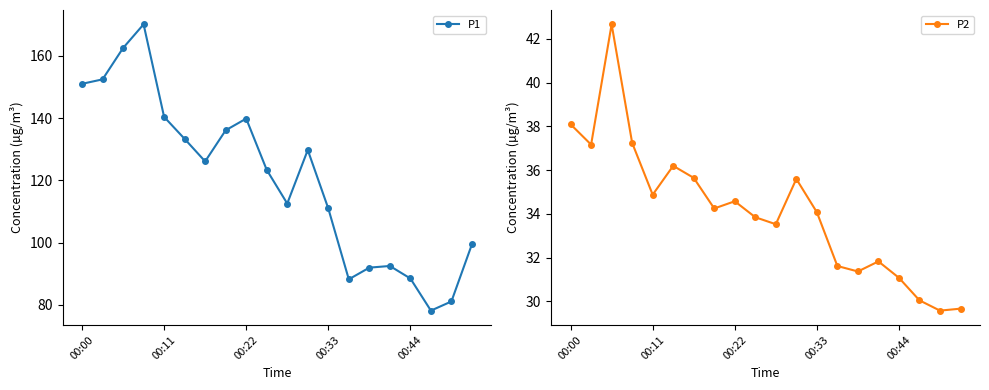

True or false: P1 and P2 intersect in this chart.

False